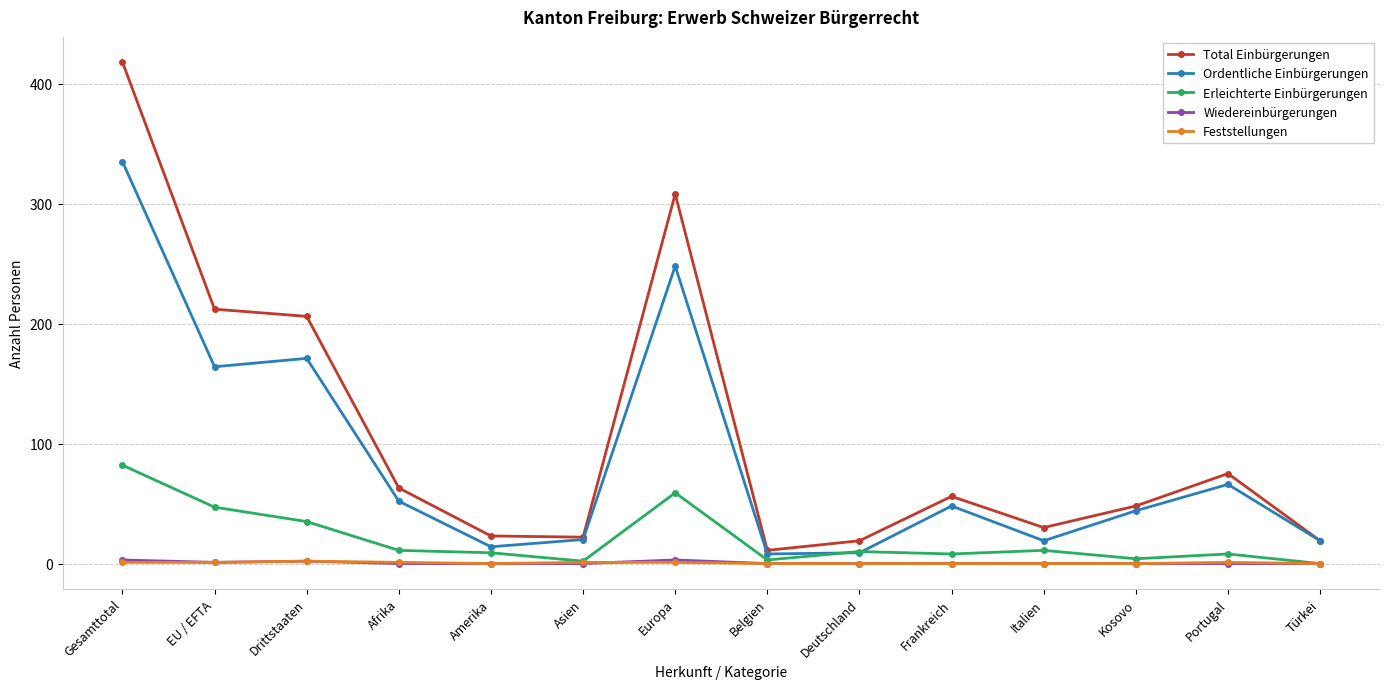

What is the maximum value shown in the chart?

418